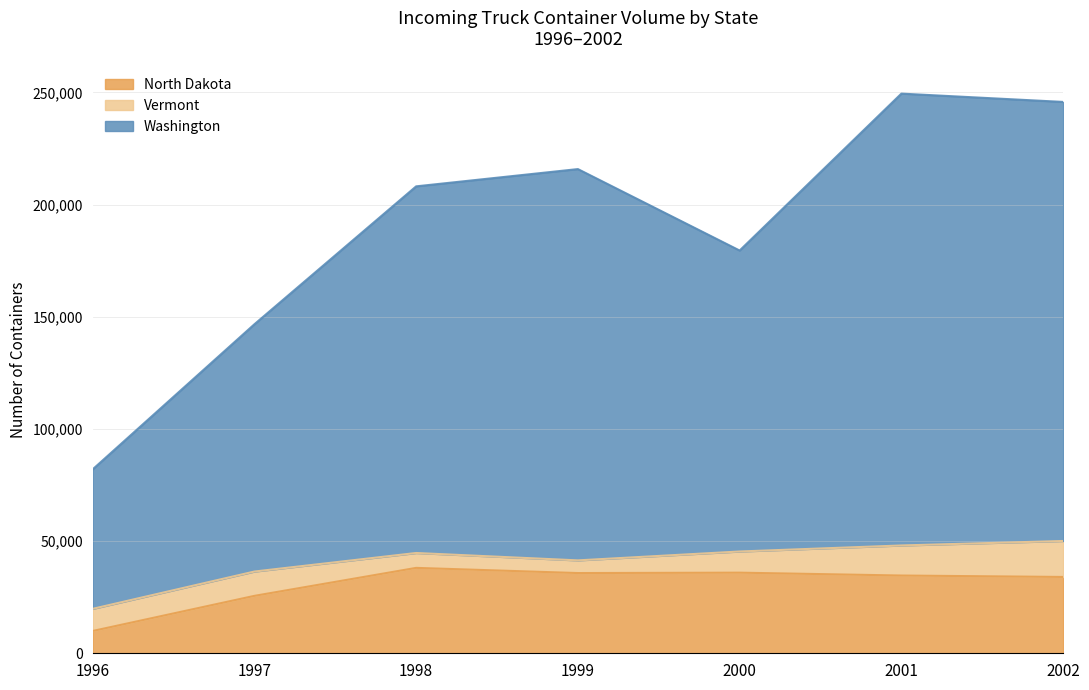

How many interior local valleys does the North Dakota series have?

1